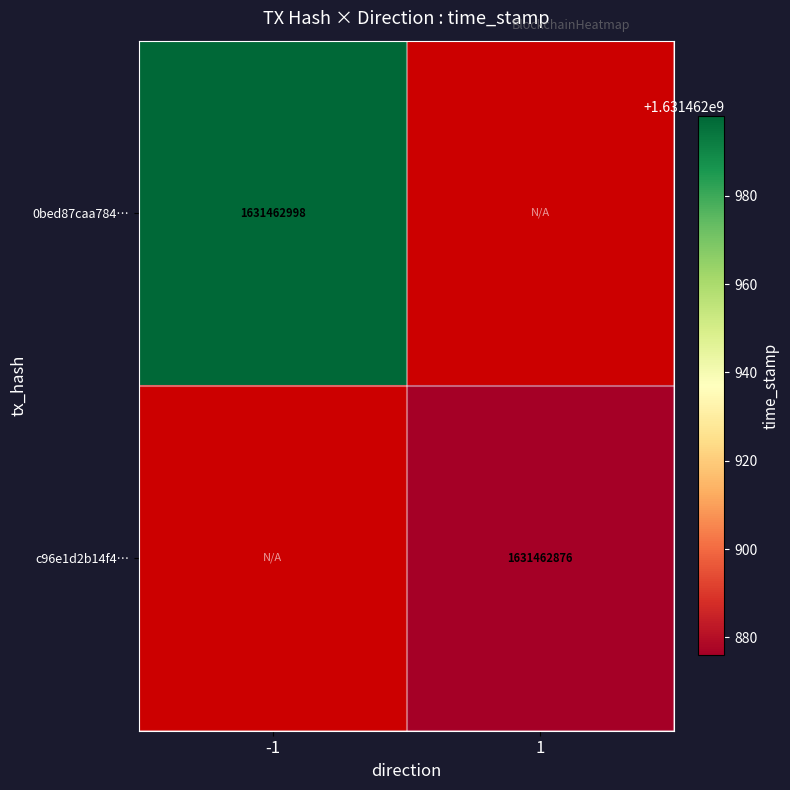

Which series has the widest spread of values?

0bed87caa784b280c7faede42c4ff0970c467cd